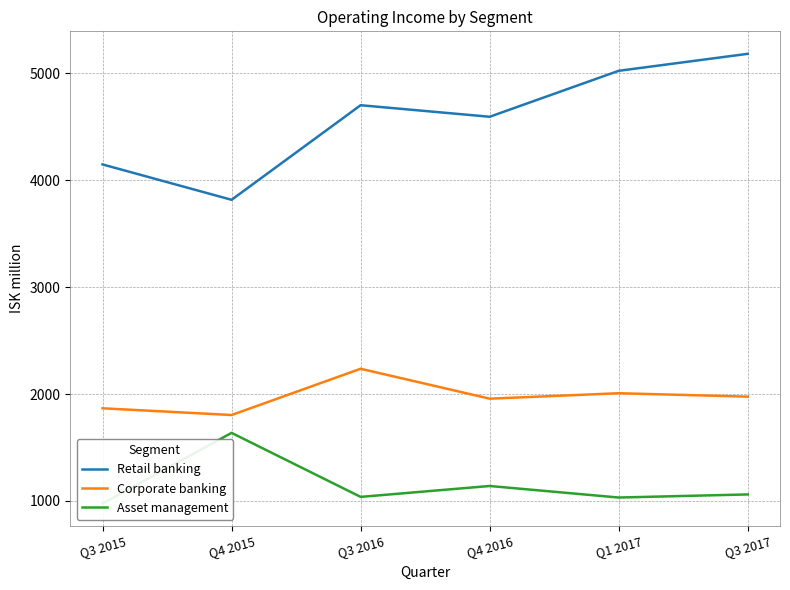

Reading right to left, list all the values displayed in this chart.

Retail banking: 5184	5025	4595	4703	3818	4149
Corporate banking: 1976	2008	1957	2237	1804	1867
Asset management: 1061	1032	1140	1038	1637	976